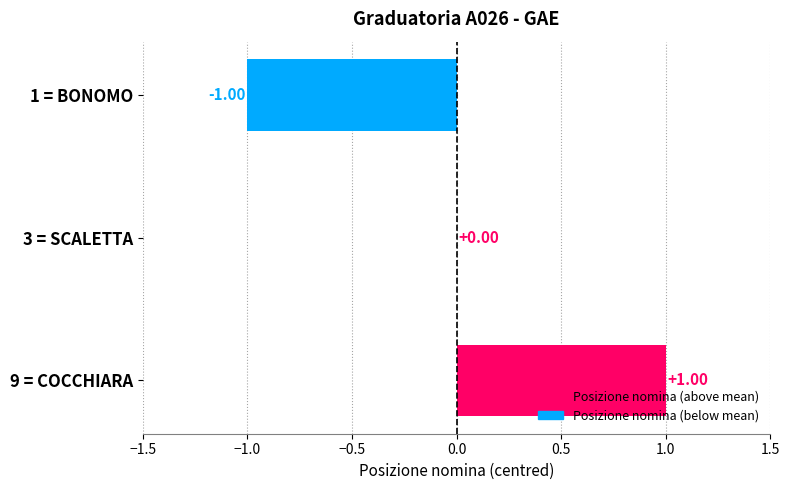

Which label corresponds to the largest value in the chart?

9 = COCCHIARA